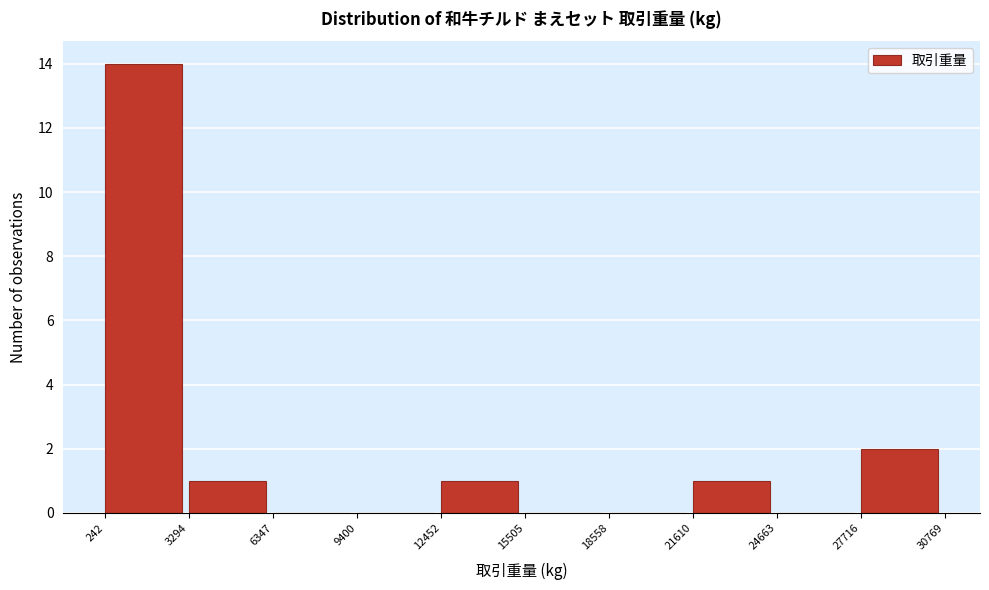

Reading left to right, transcribe this chart: for each bar, give the range it covers on the x-axis and its height. The values are not printed on the chart, so give them approximately, as read against the axis.

242 to 3294: 14
3294 to 6347: 1
6347 to 9400: 0
9400 to 12452: 0
12452 to 15505: 1
15505 to 18558: 0
18558 to 21610: 0
21610 to 24663: 1
24663 to 27716: 0
27716 to 30769: 2